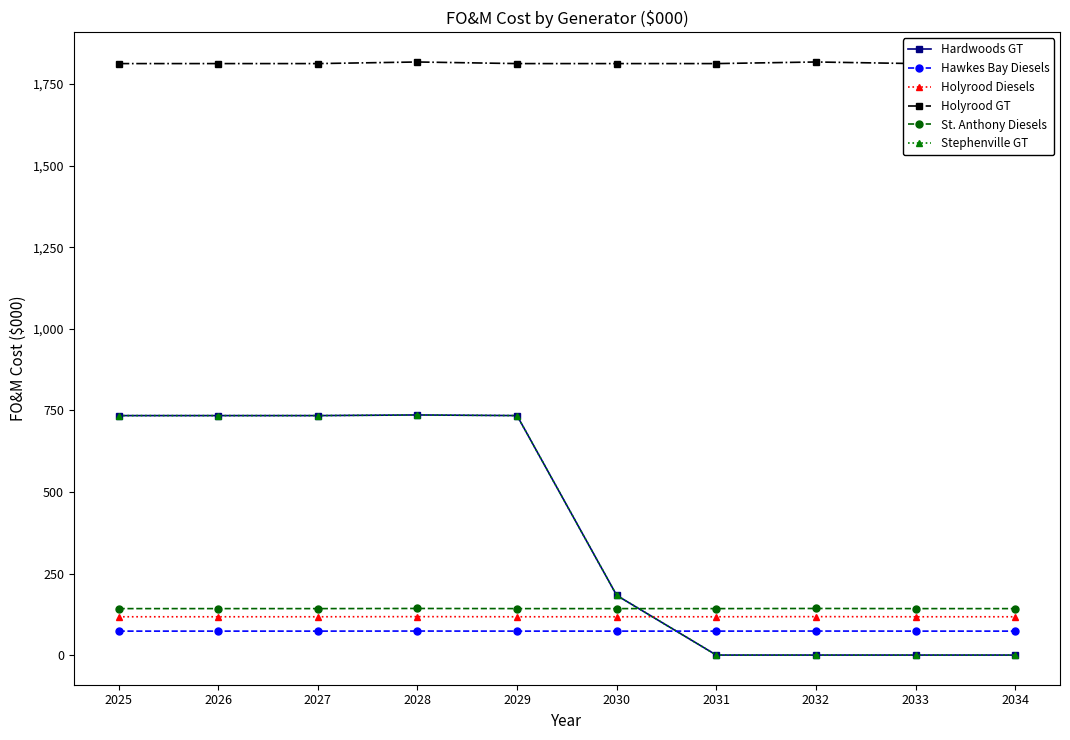

Reading left to right, list all the values displayed in this chart.

Hardwoods GT: 734.0	734.0	734.0	736.0	734.0	183.0	0.0	0.0	0.0	0.0
Hawkes Bay Diesels: 73.4	73.4	73.4	73.6	73.4	73.4	73.4	73.6	73.4	73.4
Holyrood Diesels: 117.4	117.4	117.4	117.8	117.4	117.4	117.4	117.8	117.4	117.4
Holyrood GT: 1813.0	1813.0	1813.0	1817.9	1813.0	1813.0	1813.0	1817.9	1813.0	1813.0
St. Anthony Diesels: 142.4	142.4	142.4	142.8	142.4	142.4	142.4	142.8	142.4	142.4
Stephenville GT: 734.0	734.0	734.0	736.0	734.0	183.0	0.0	0.0	0.0	0.0